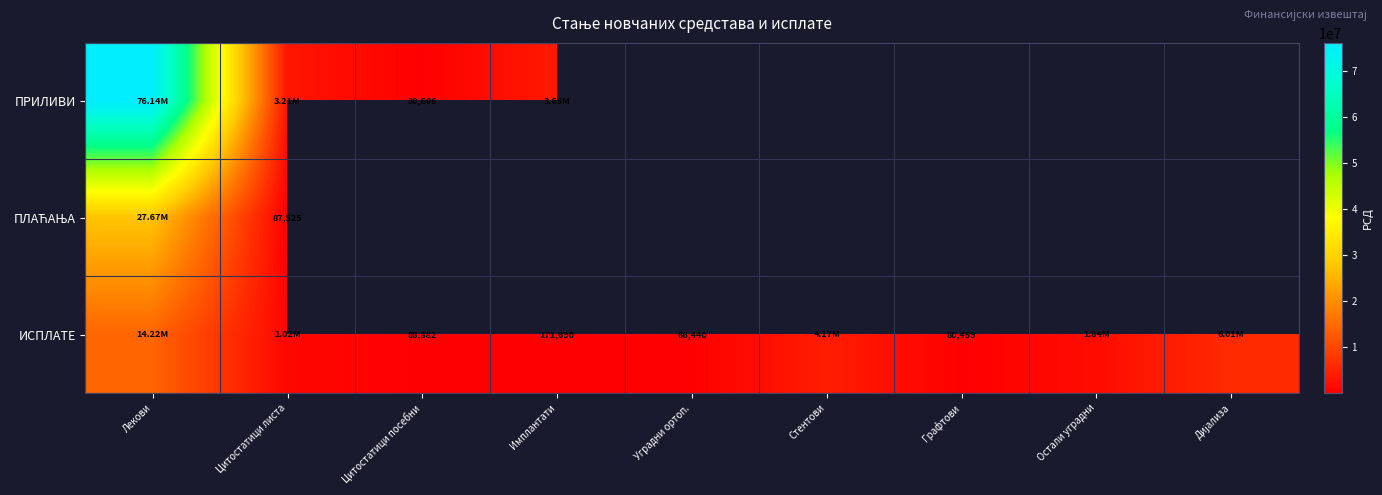

Is it true that ИСПЛАТЕ equals 14216397.7 at Лекови?

True